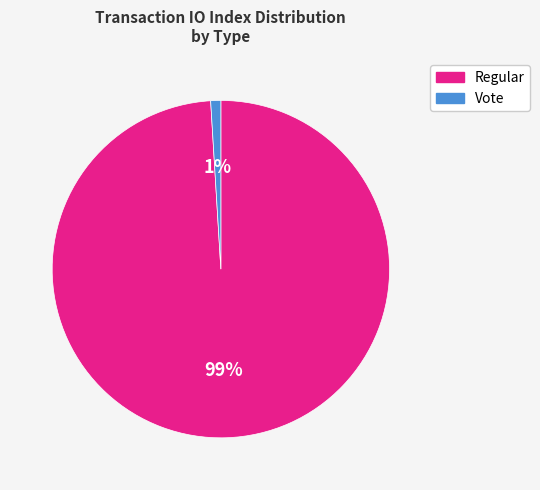

Is it true that Regular is 88% of the pie?

False